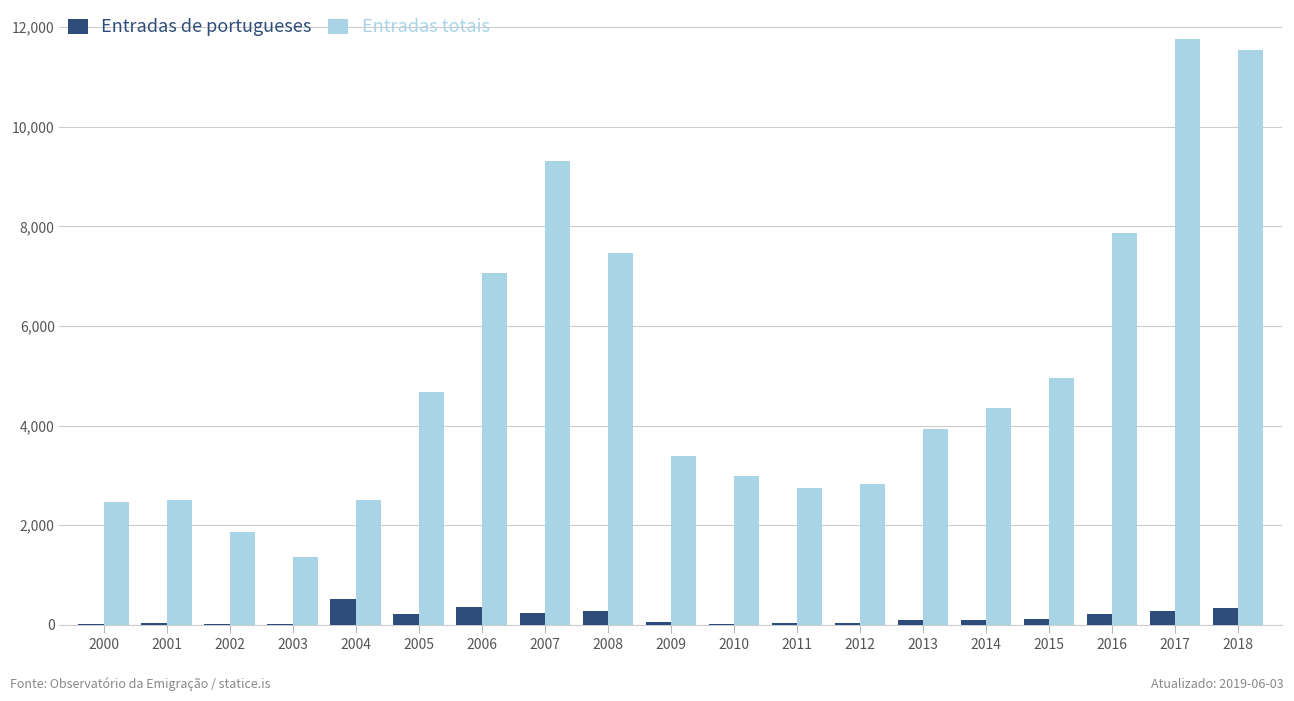

Is the value of Entradas de portugueses at 2011 greater than the value of Entradas totais at 2002?

No